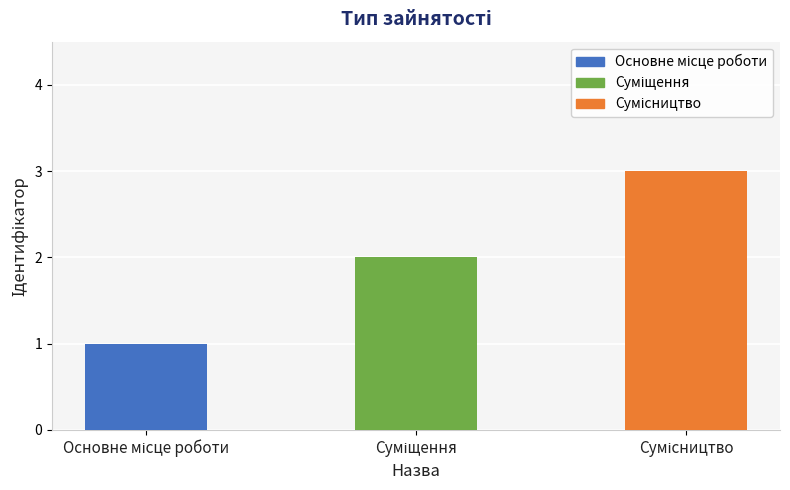

Reading right to left, extract all data points from this chart.

3	2	1